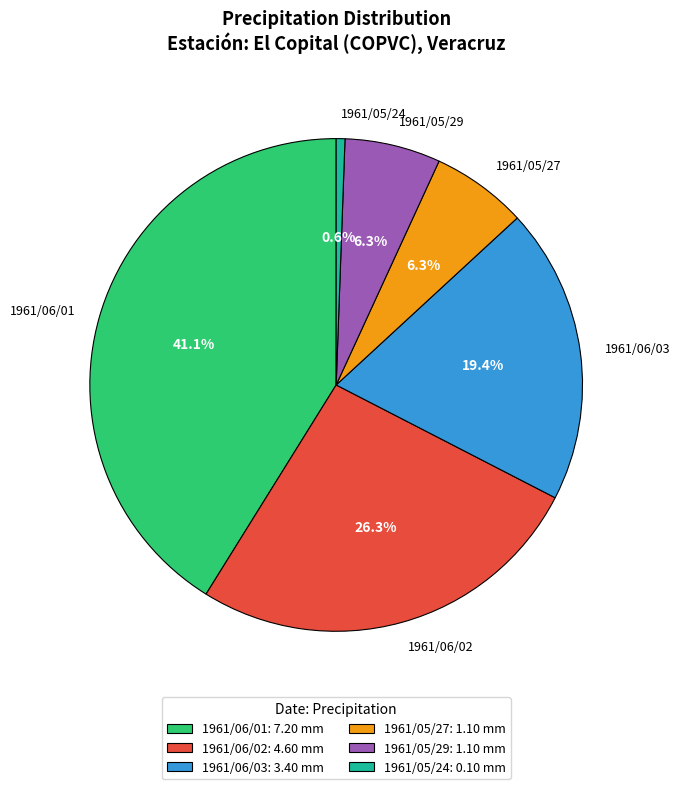

Is there any slice that represents more than half of the pie?

No